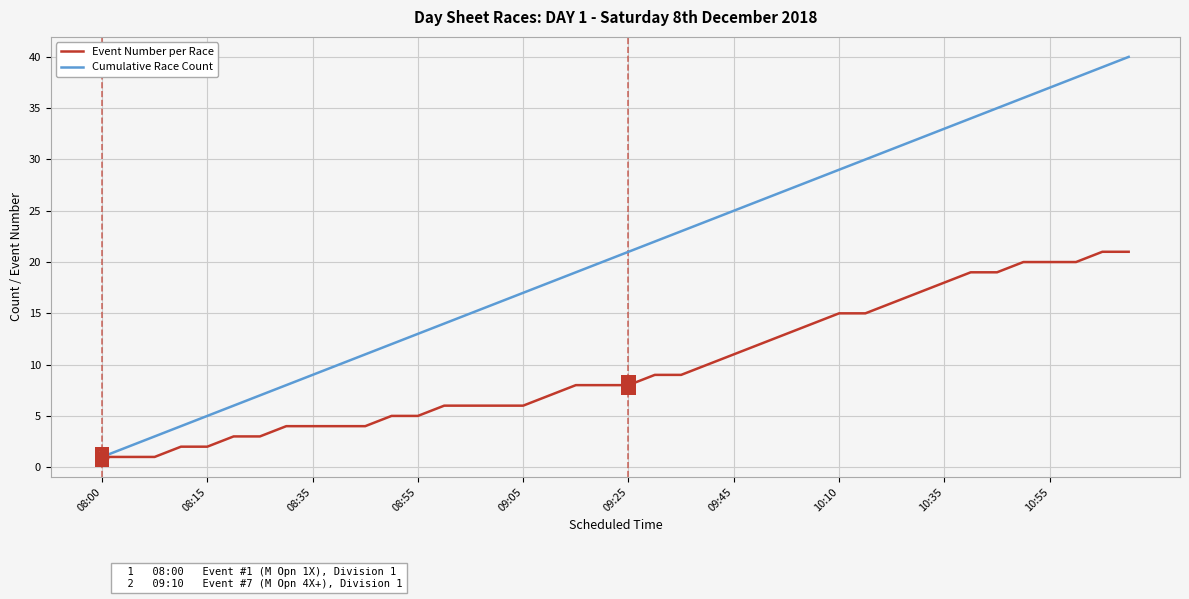

What is the highest value of the Cumulative Race Count series?

40